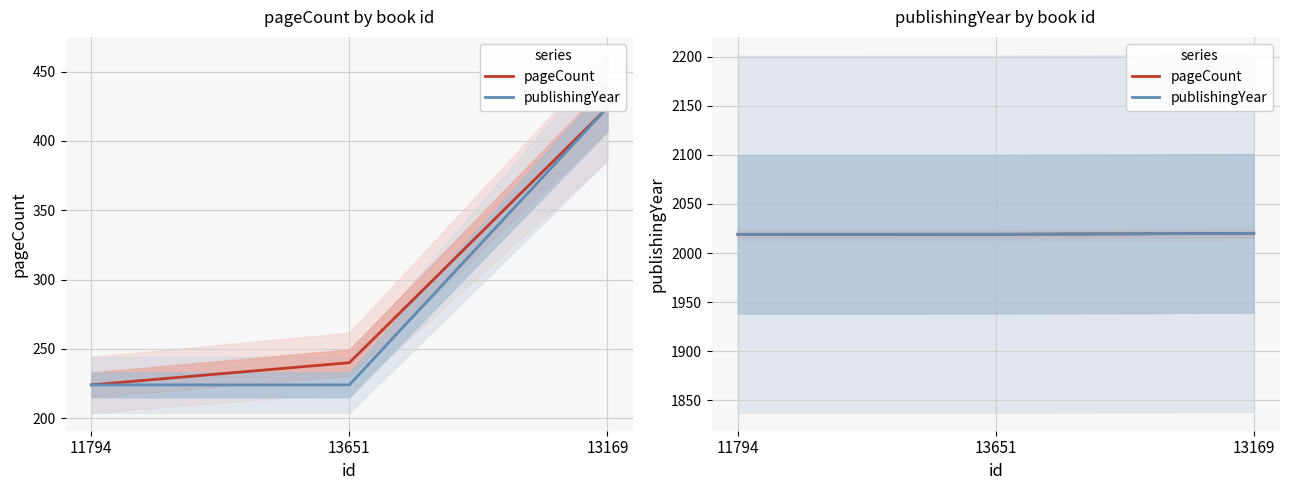

Which has a higher value, 13169 or 13651?

13169